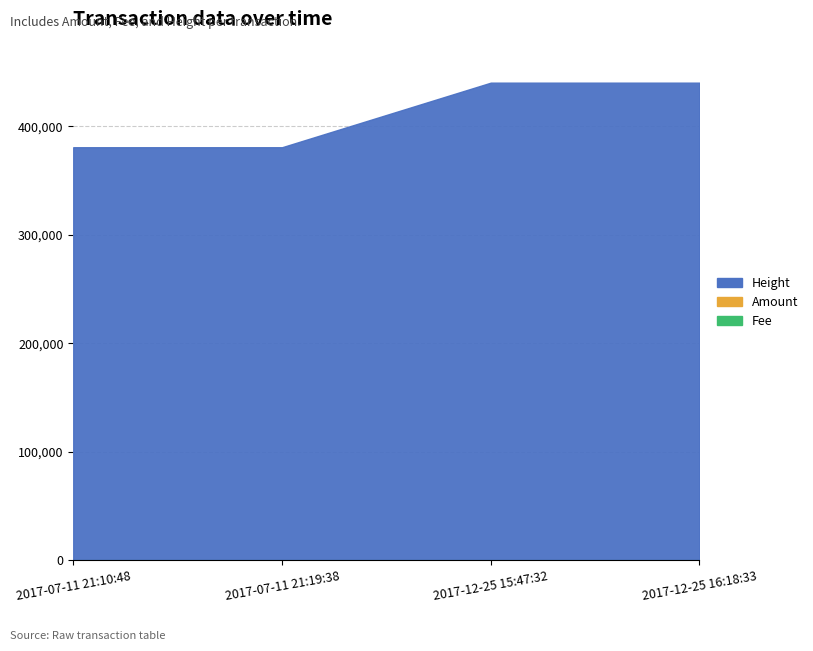

At which category does Amount reach its first local peak?

2017-12-25 15:47:32